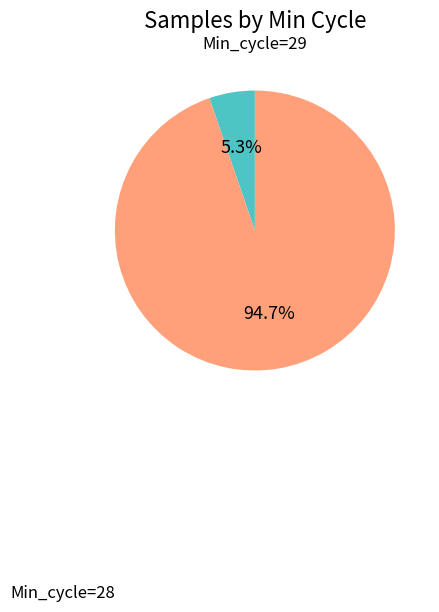

Is there any slice that represents more than half of the pie?

Yes